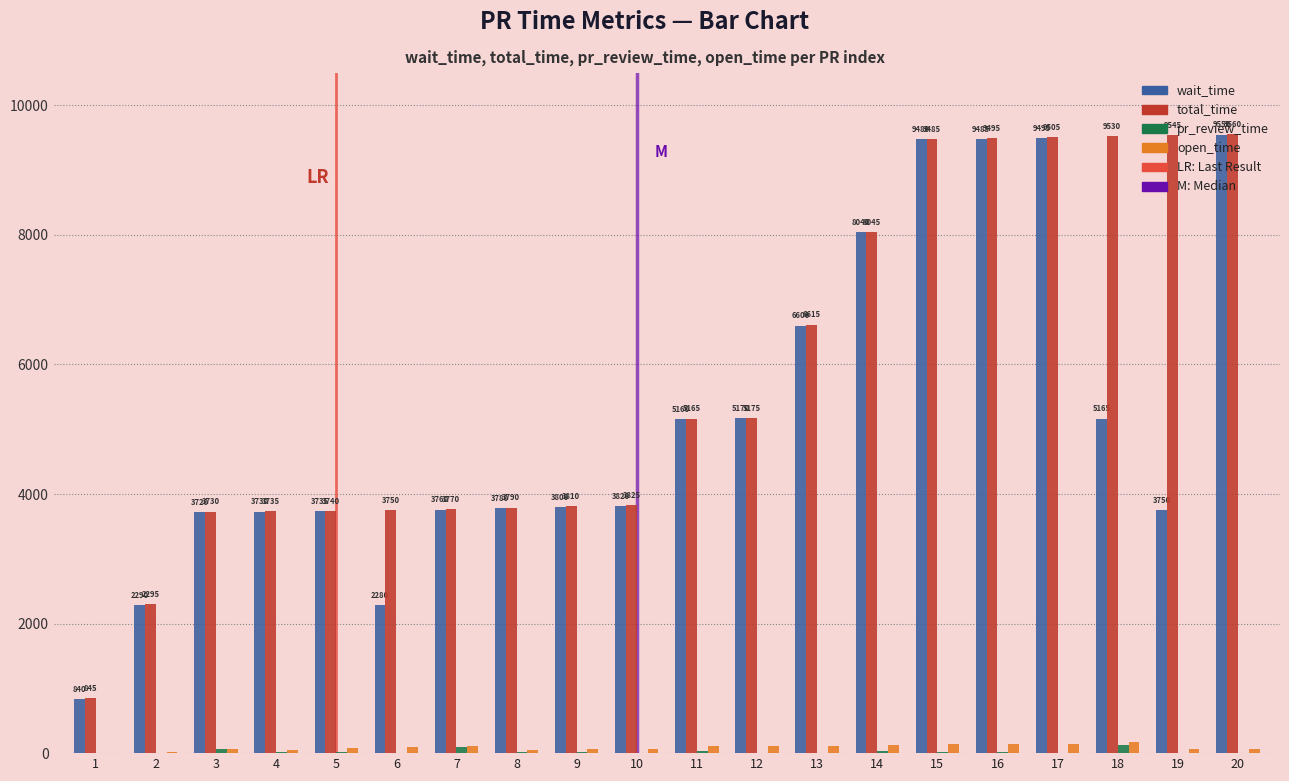

How many groups of bars are there?

20